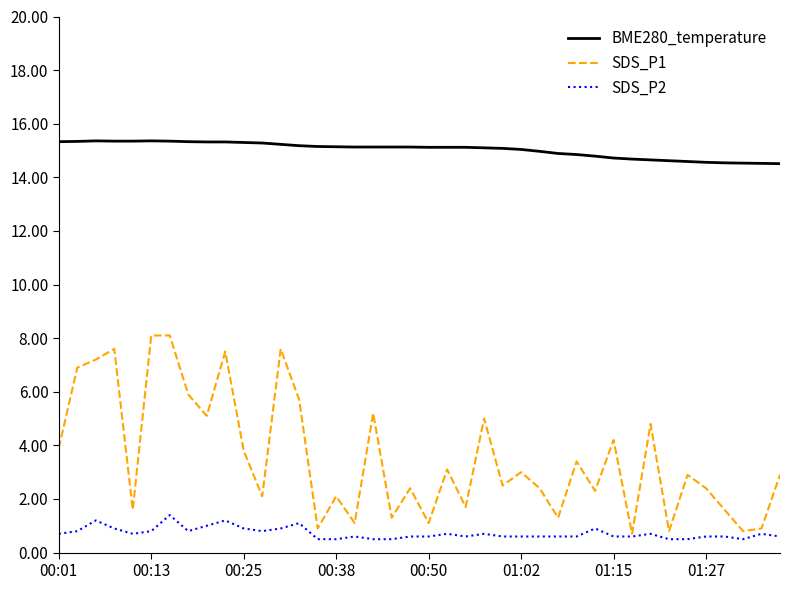

Which series has the largest range (max minus min)?

SDS_P1